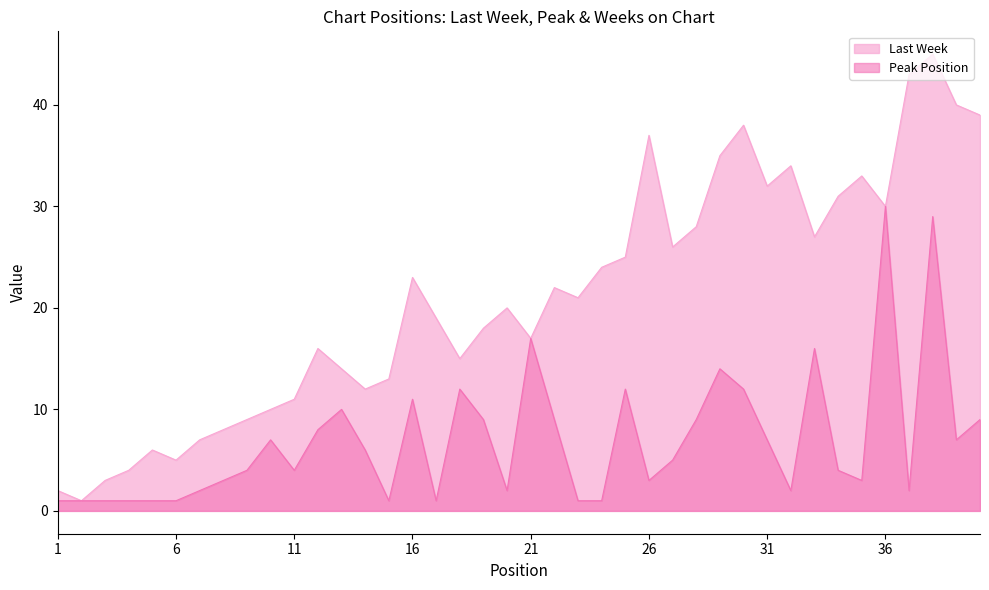

Which category has the lowest value in the Peak Position series?

1